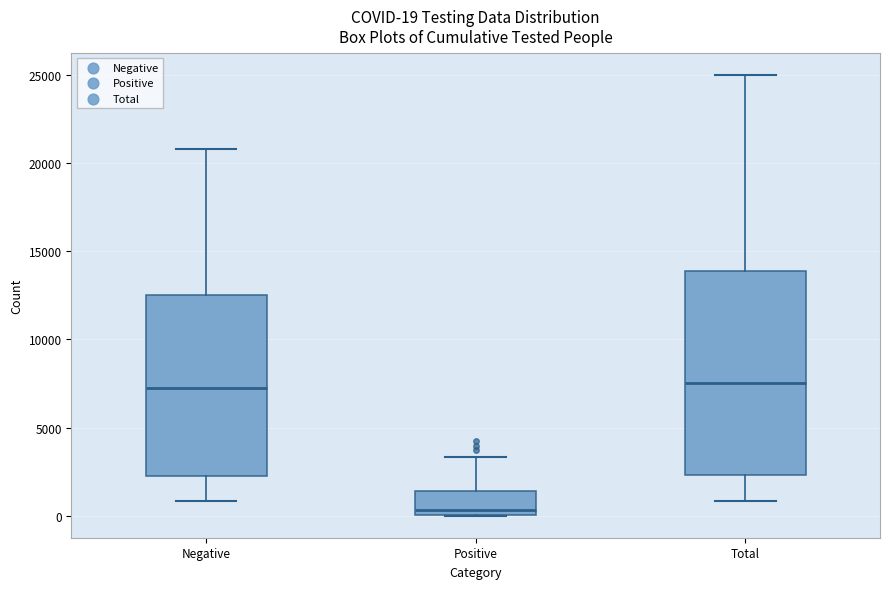

Comparing the boxes themselves (not the whiskers), which one is the tallest?

Total